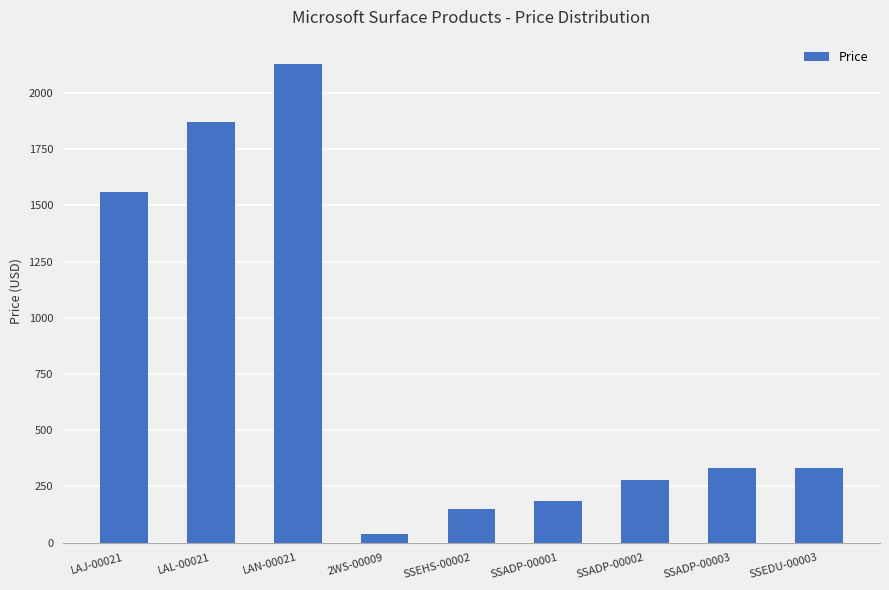

At which label is the value closest to 1085?

LAJ-00021